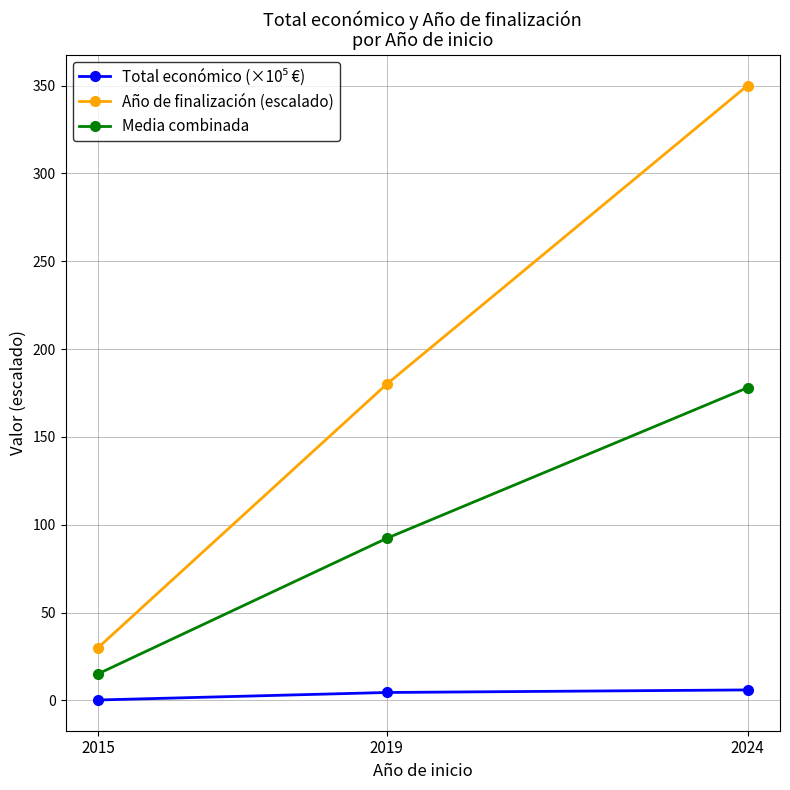

What value does the Año de finalización (escalado) series have at 2024?

350.0